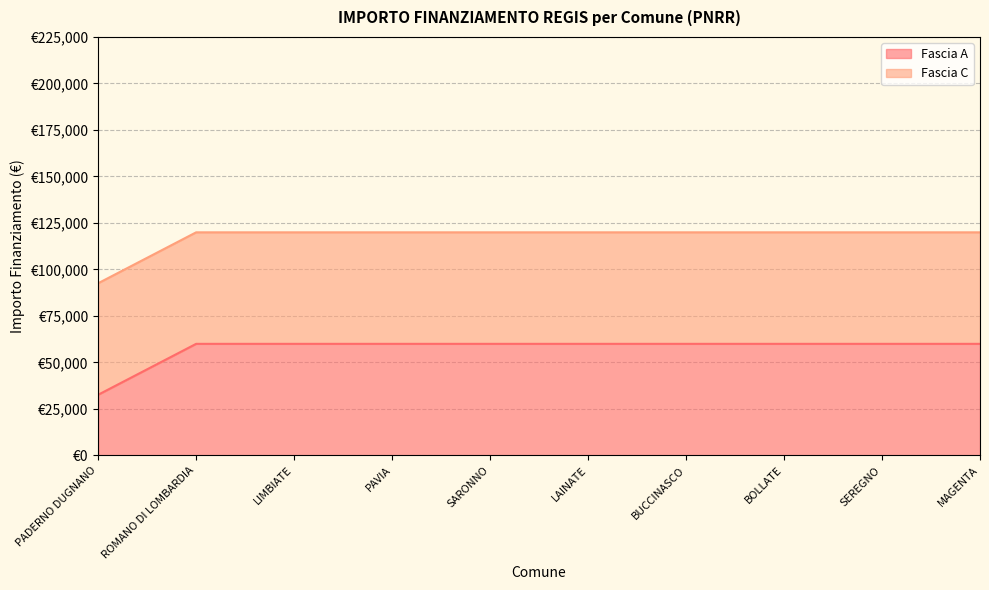

The chart shows a value of 85049 at PAVIA. True or false?

False